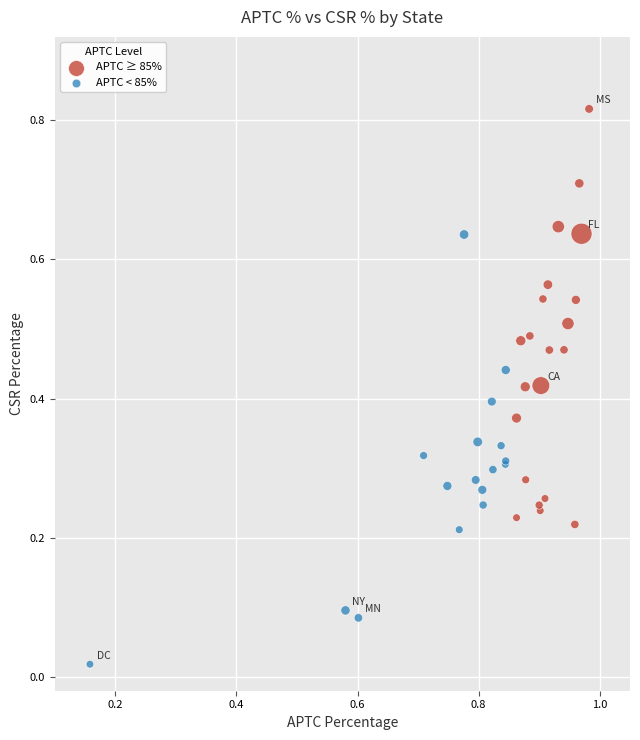

Which series contains the lowest Y value?

APTC < 85%